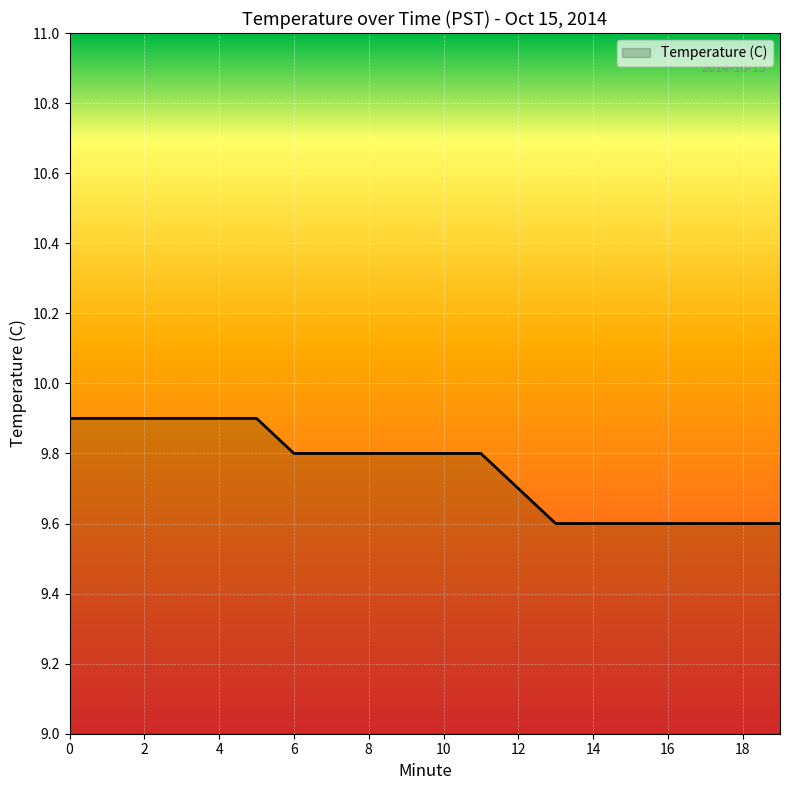

What is the minimum value shown in the chart?

9.6